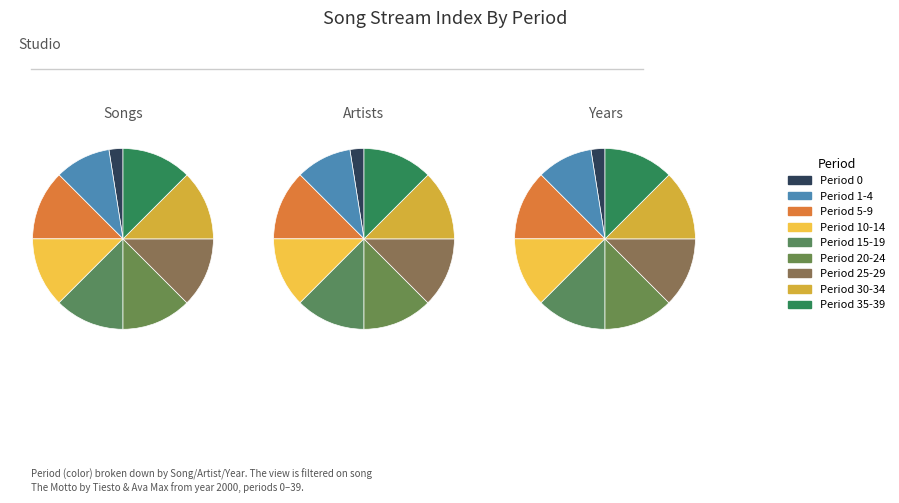

Between 5 and 20, which is larger?

5